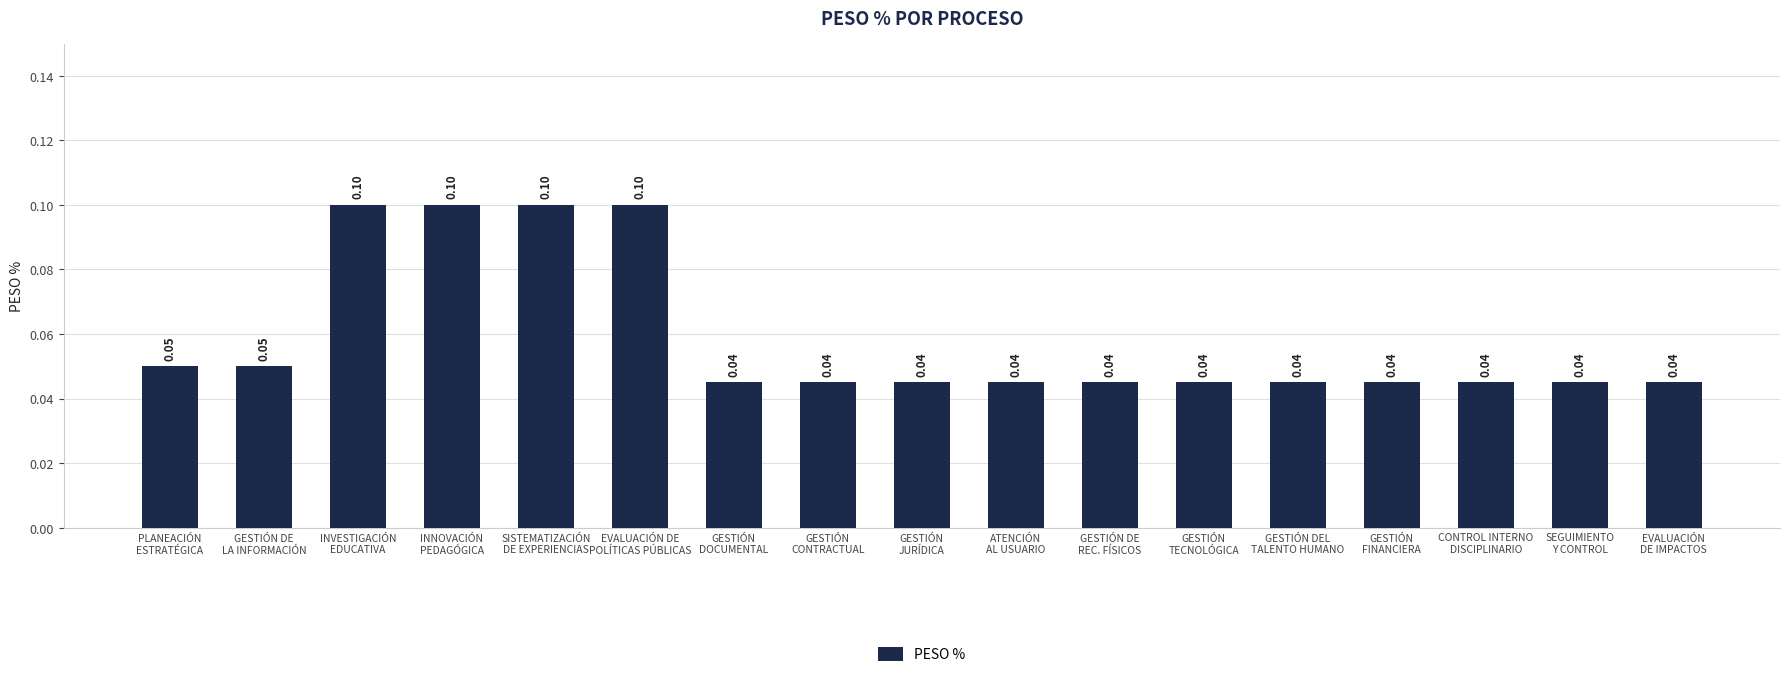

Is it true that the value at INNOVACIÓN
PEDAGÓGICA is 0.2?

False